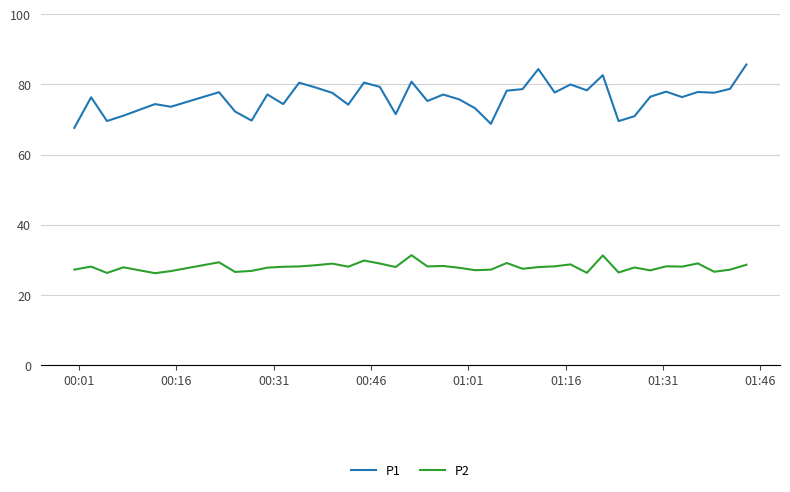

Which series has the widest spread of values?

P1